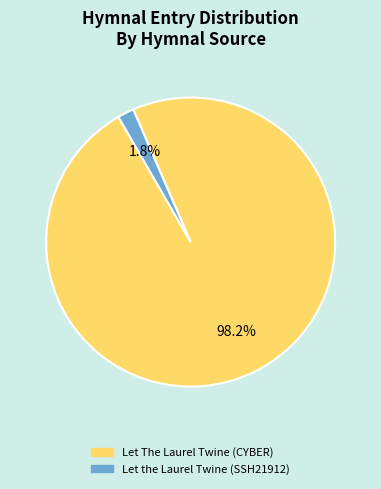

What percentage do Let The Laurel Twine (CYBER) and Let the Laurel Twine (SSH21912) together represent?

100.0%